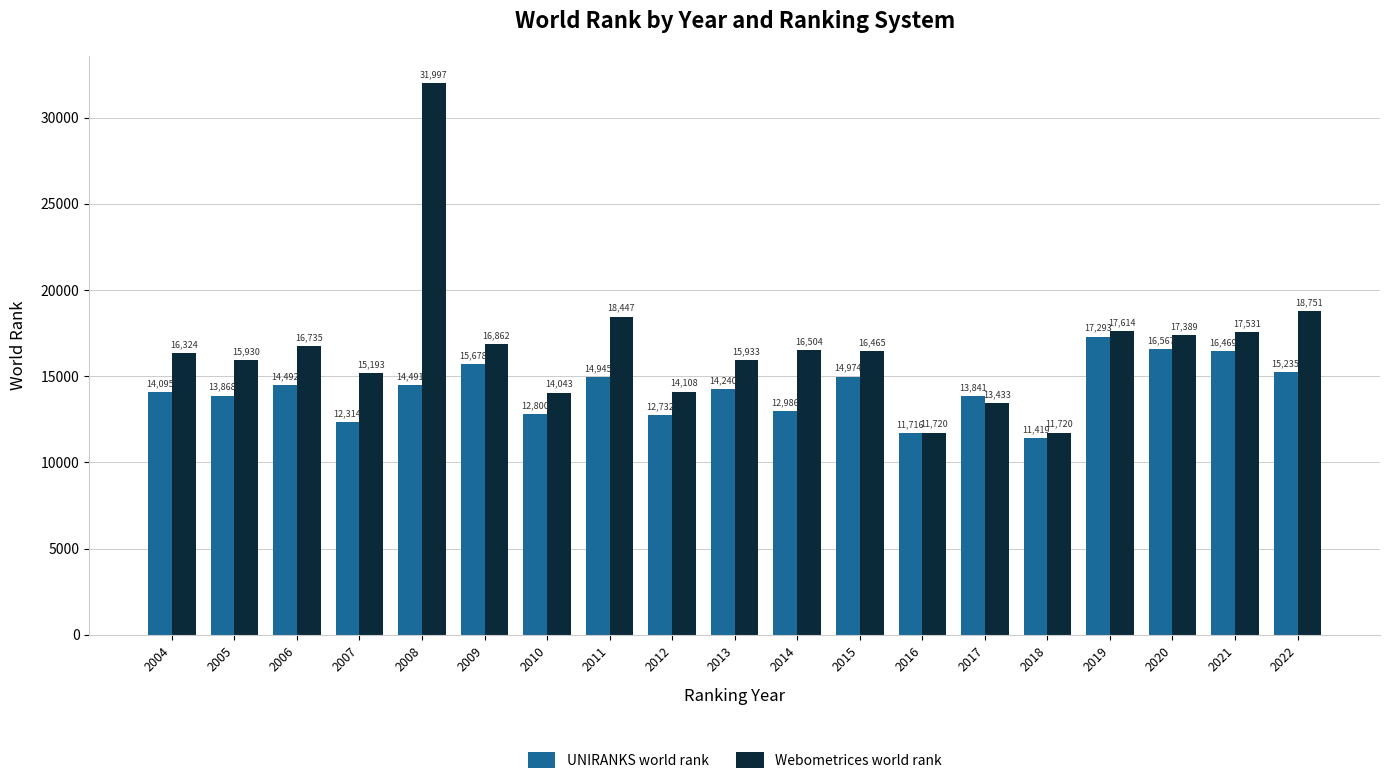

What is the approximate value of UNIRANKS world rank at 2011?

14945